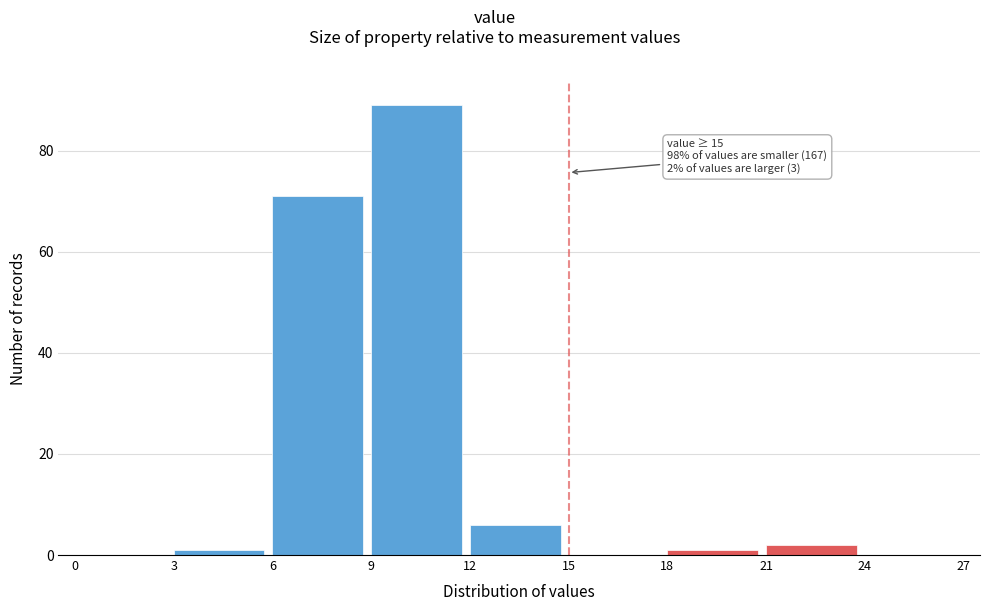

Over which range of the x-axis is the bar tallest?

9 to 12